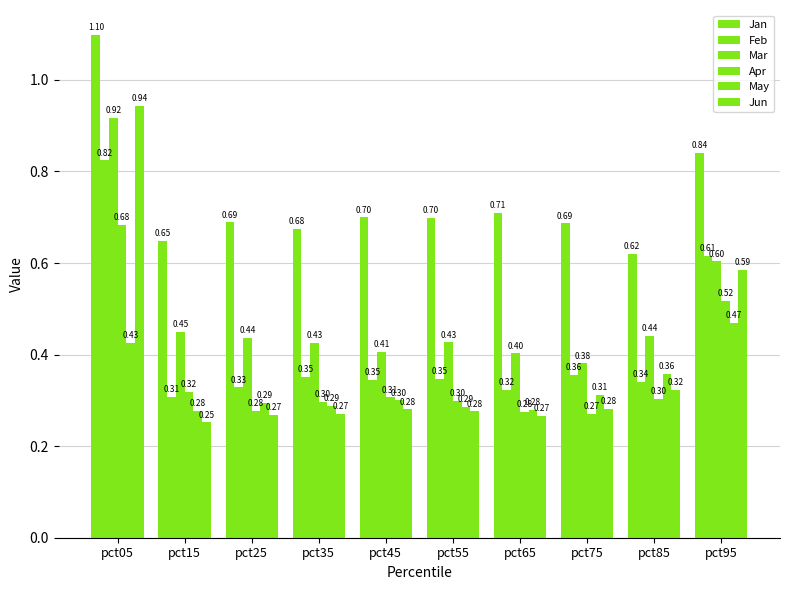

Count the number of data series in this chart.

6